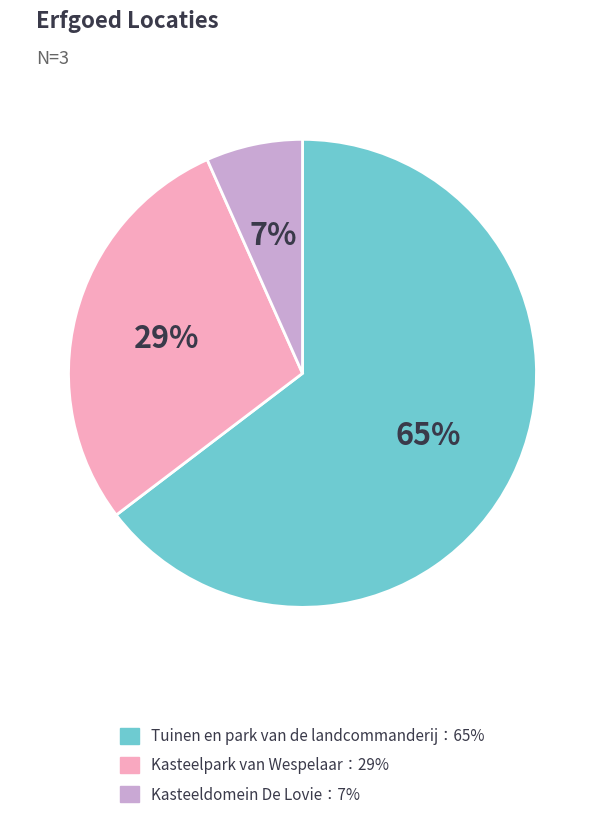

Is there any slice that represents more than half of the pie?

Yes